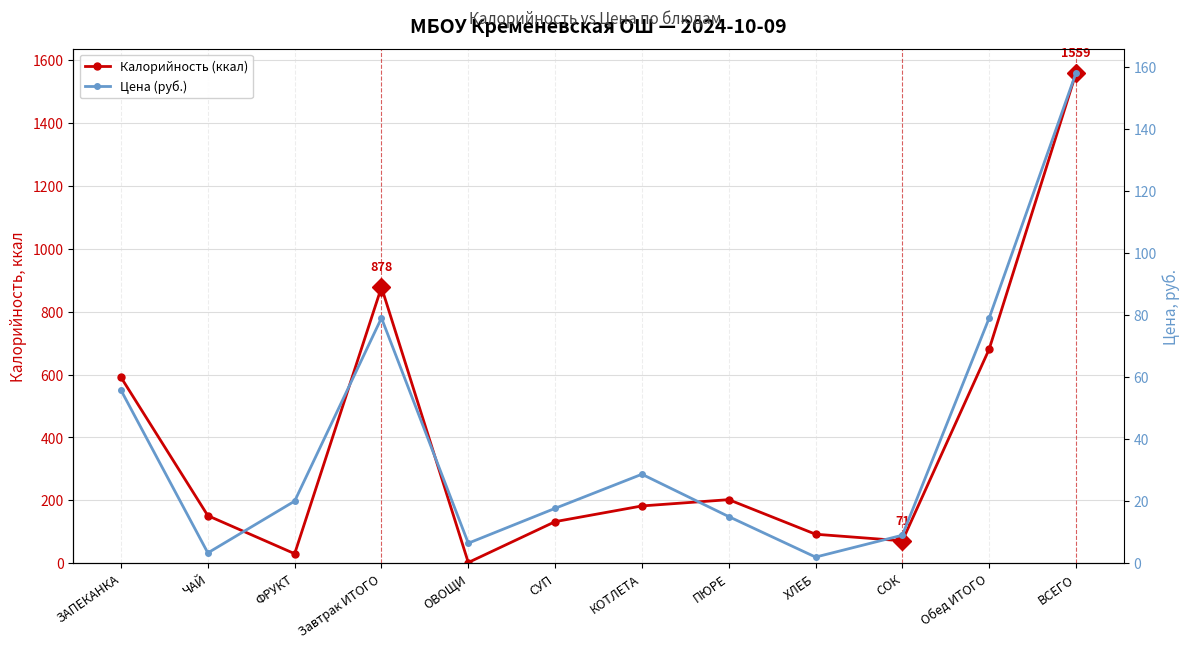

At how many categories does at least one series exceed 804?

2